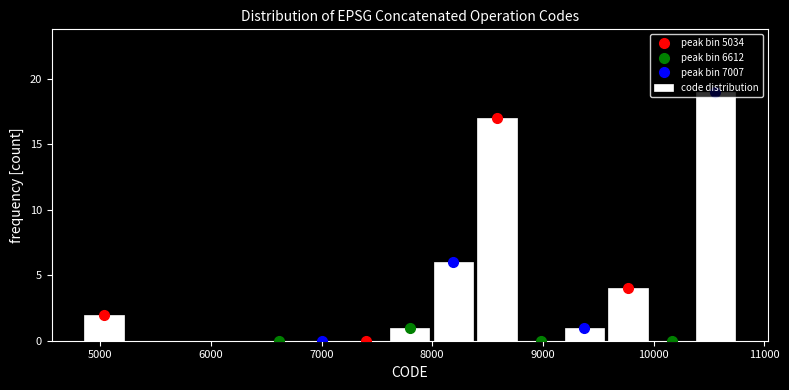

Read against the x-axis, roughly where is the centre of the tallest bar?

10600